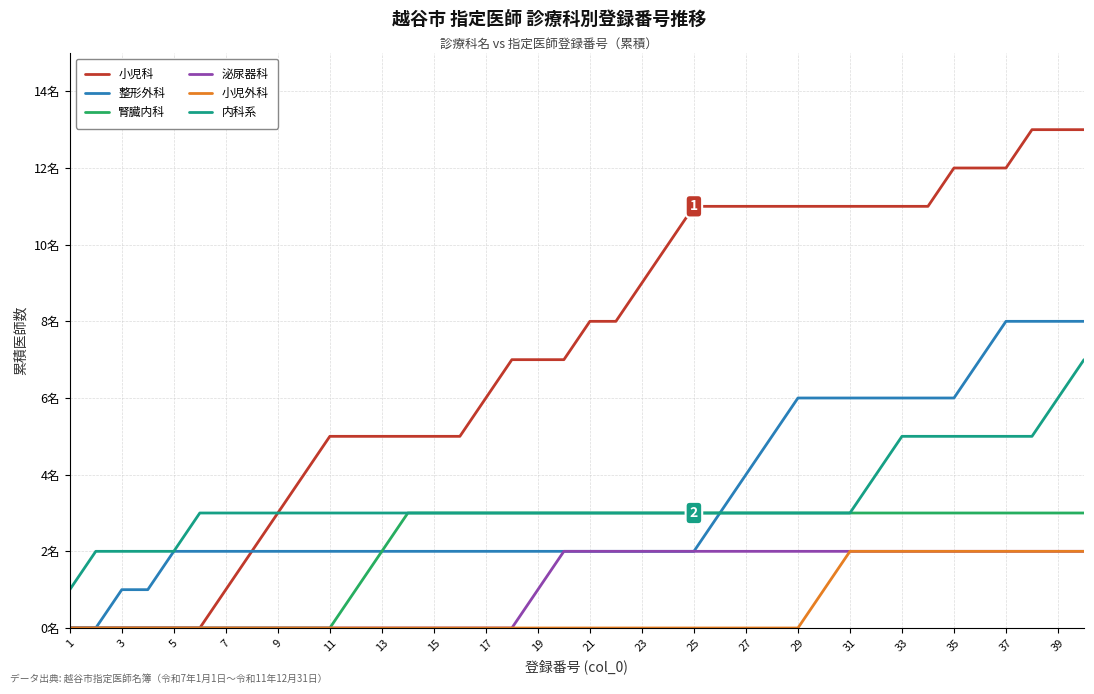

What are all the series names shown in the legend?

小児科, 整形外科, 腎臓内科, 泌尿器科, 小児外科, 内科系